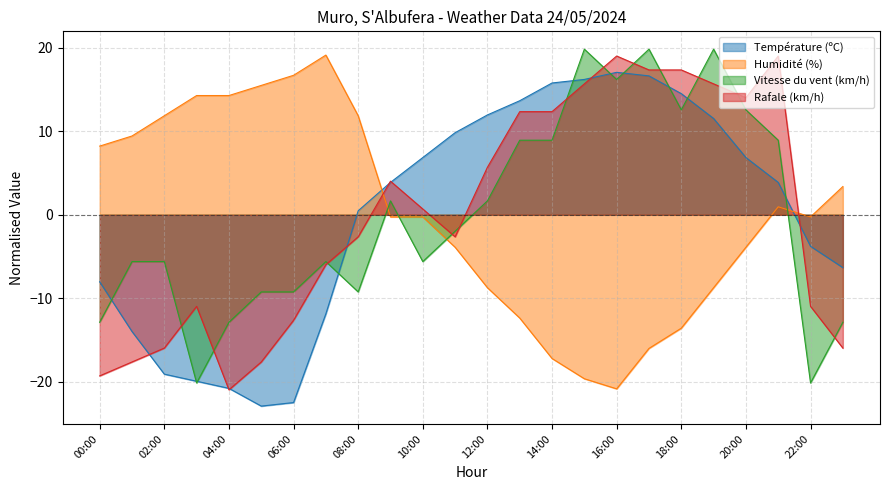

What is the smallest value displayed?

-22.9